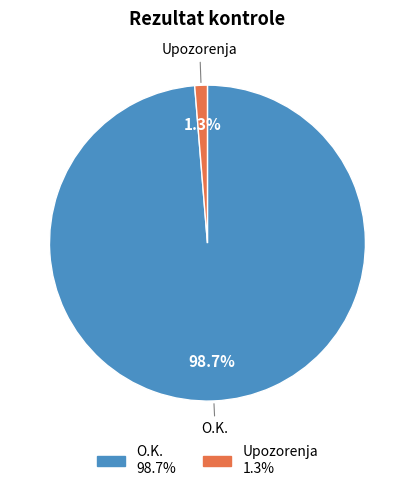

Does any single category account for the majority?

Yes